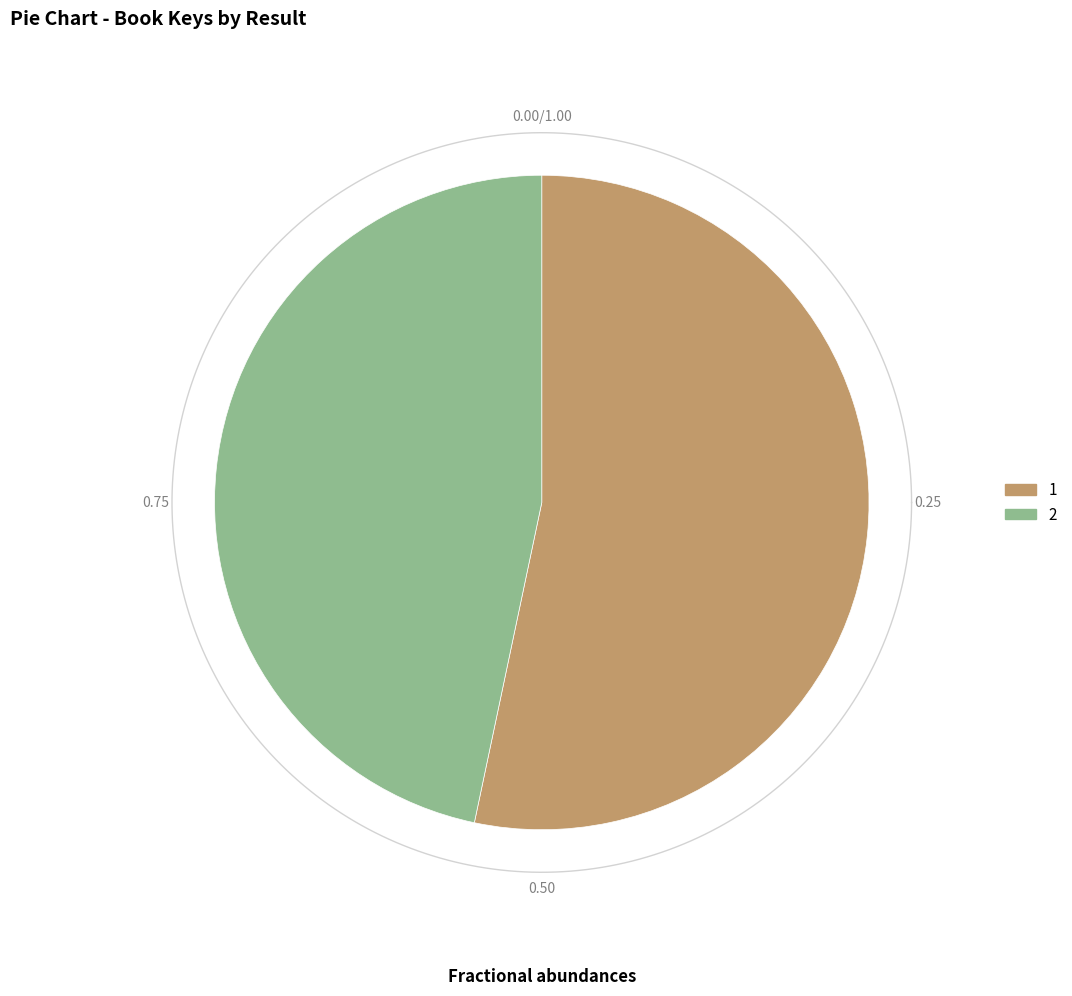

Does 2 account for over 50% of the chart?

No